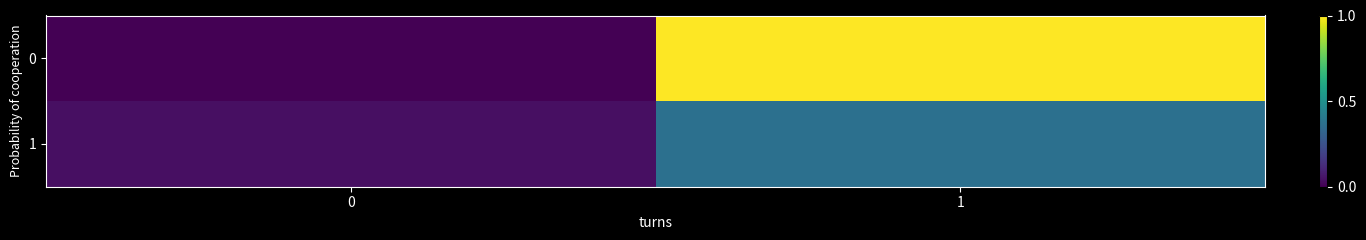

What is the total value across all series at 1?

1.4